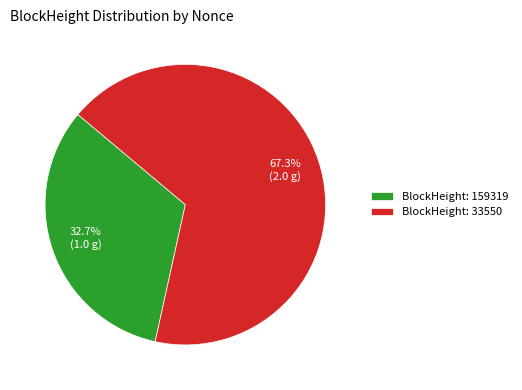

Which slice represents more than half of the pie?

BlockHeight: 33550